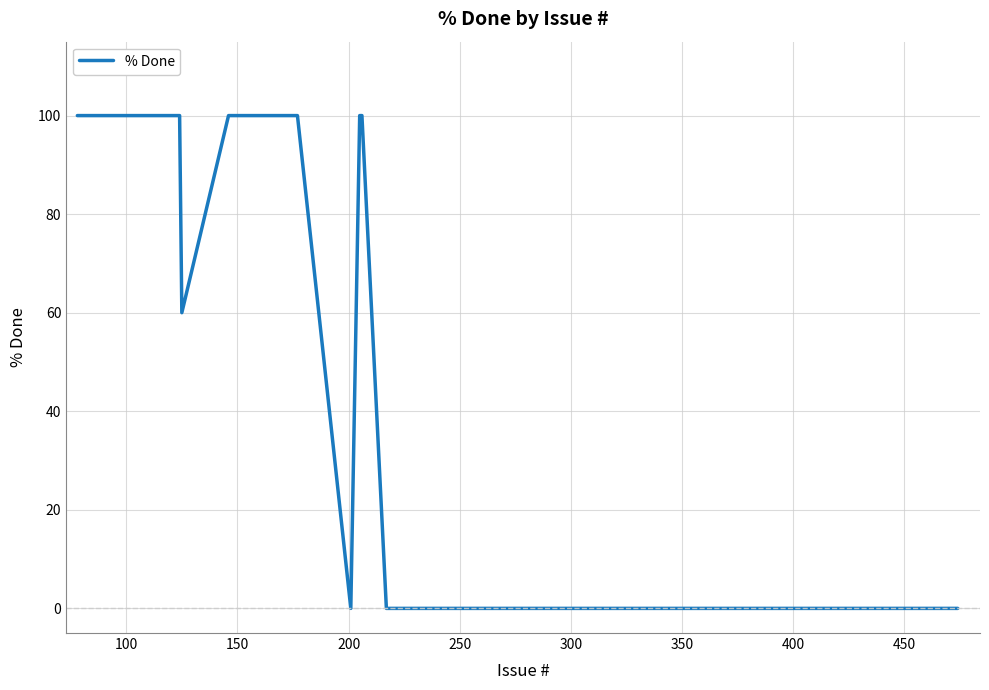

What is the difference between the maximum and minimum values?

100